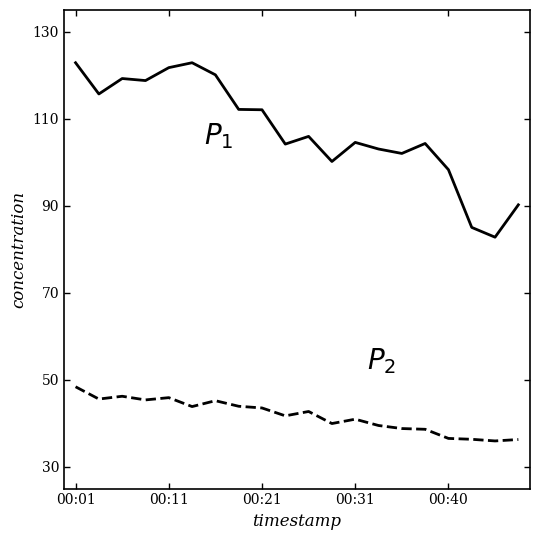

What is the minimum value shown in the chart?

36.0